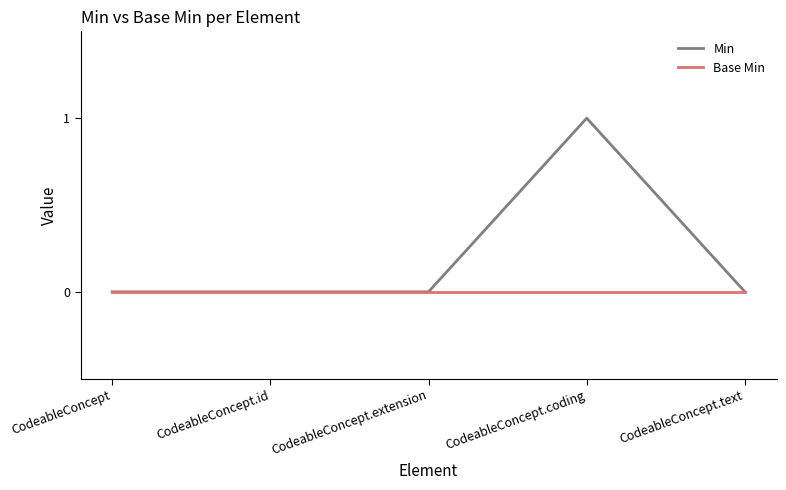

What are all the series names shown in the legend?

Min, Base Min